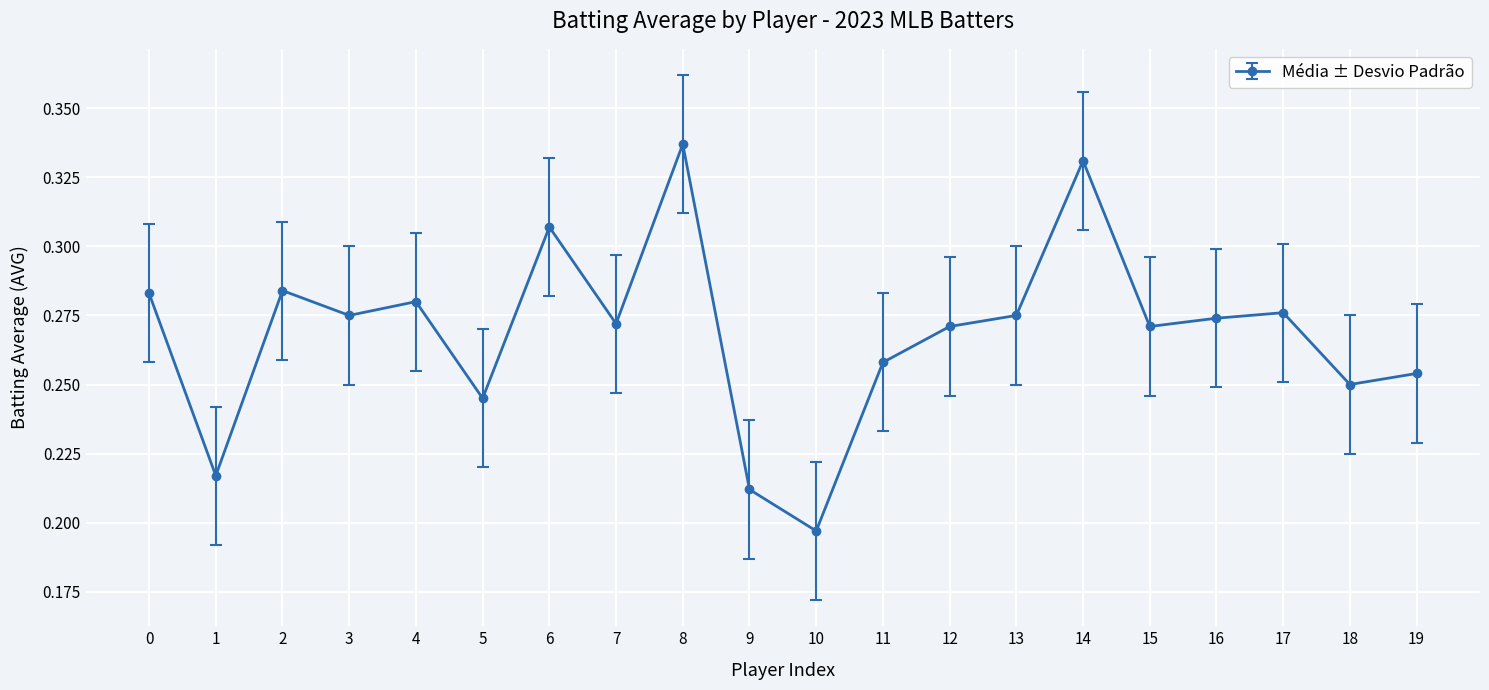

What is the change in value from 3 to 8?

+0.1